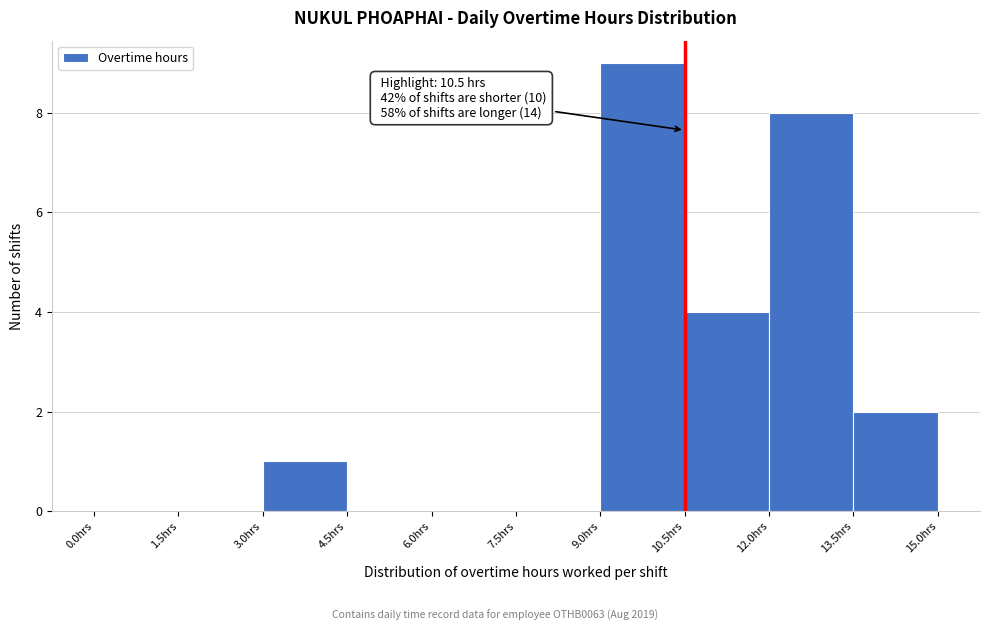

Which range on the x-axis has the tallest bar?

9.0 to 10.5